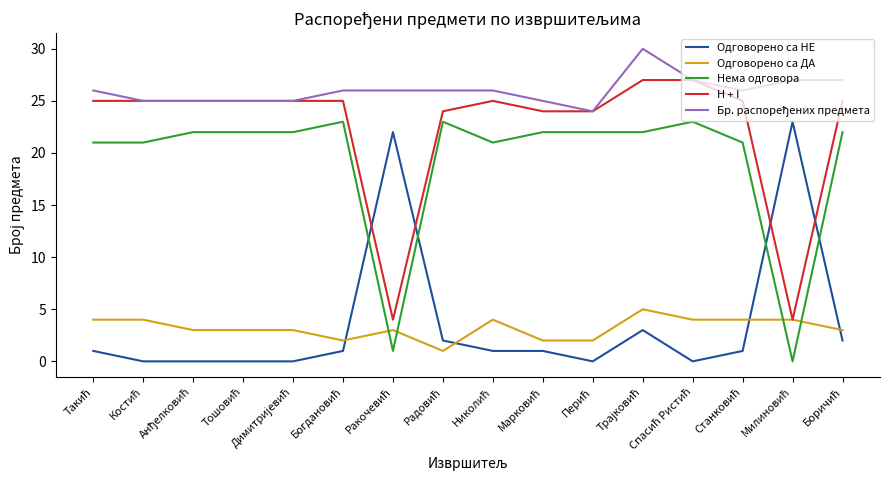

What is the maximum value for Нема одговора?

23